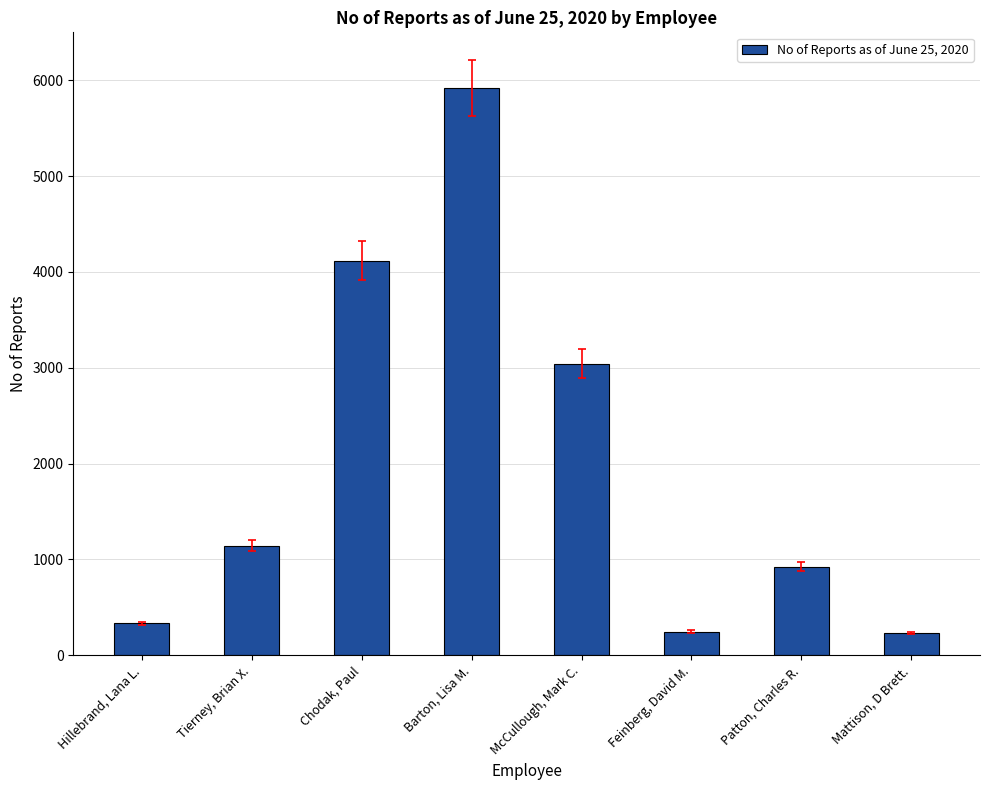

What is the greatest value displayed?

5918